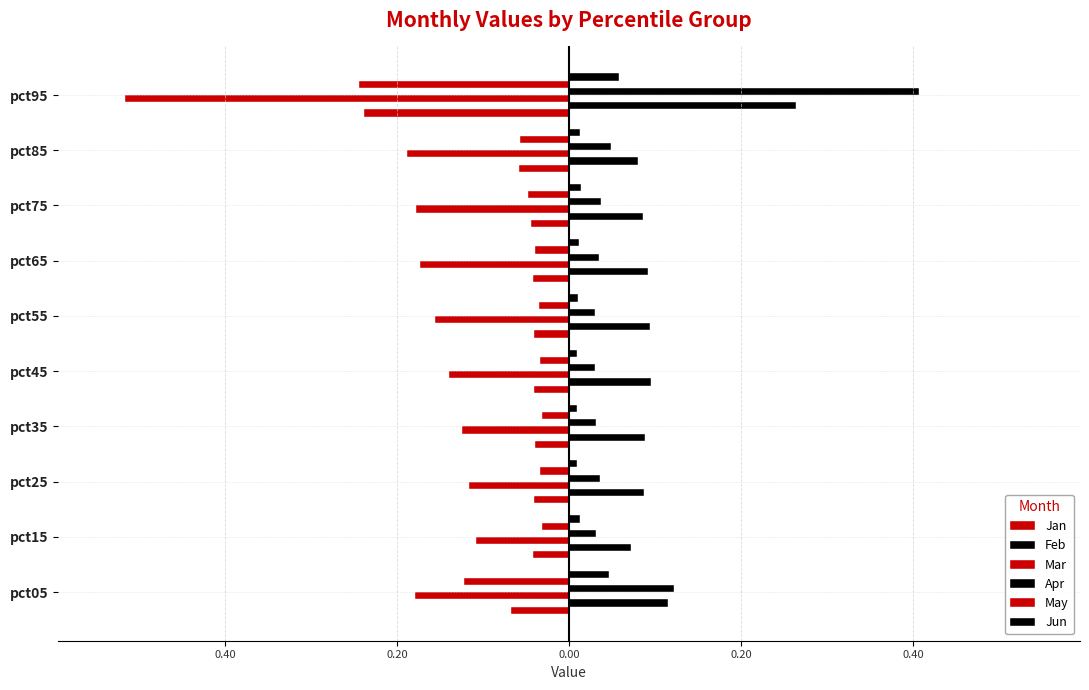

What are all the series names shown in the legend?

Jan, Feb, Mar, Apr, May, Jun